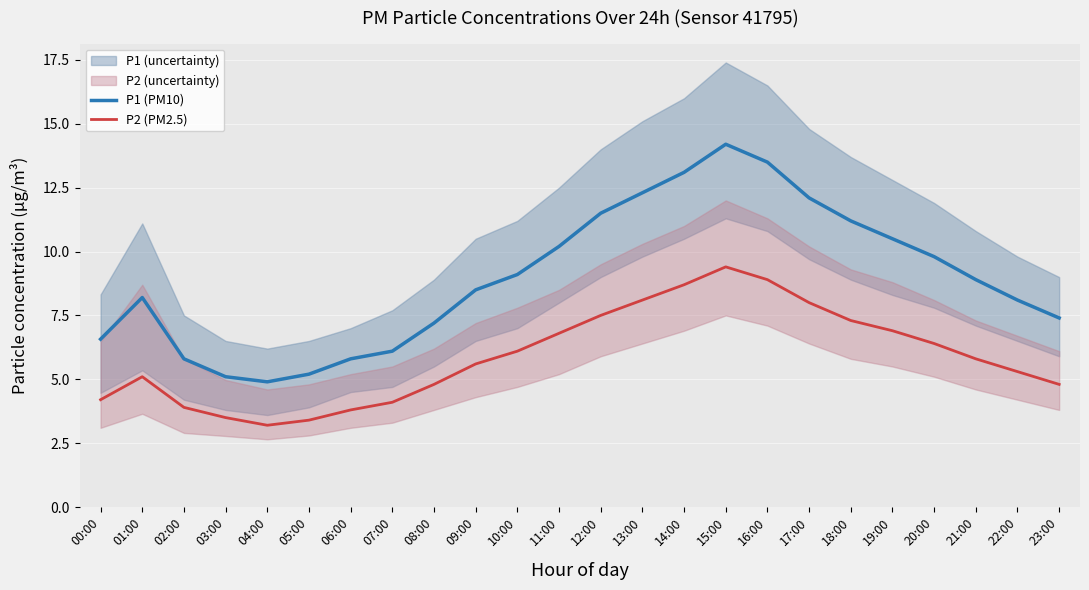

Which category has the highest value in the P2 (PM2.5) series?

15:00